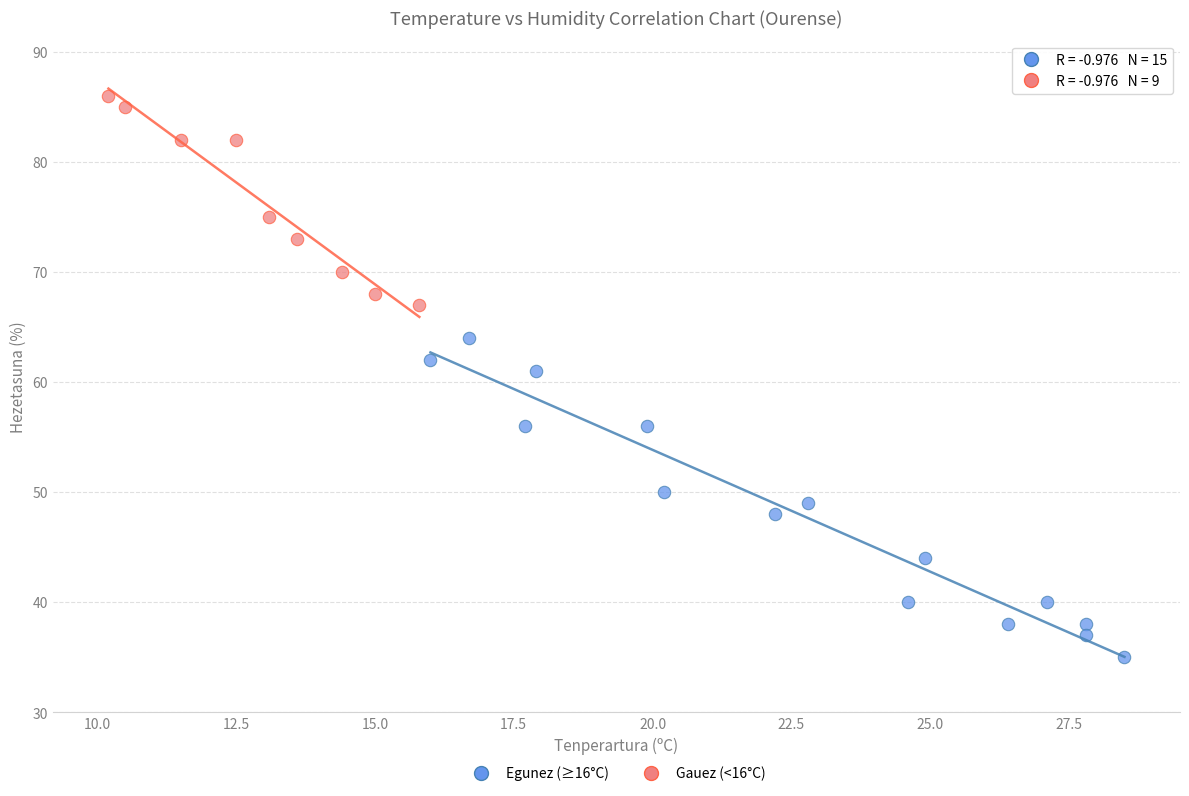

Which series has the widest spread of Y values?

Egunez (≥16°C)